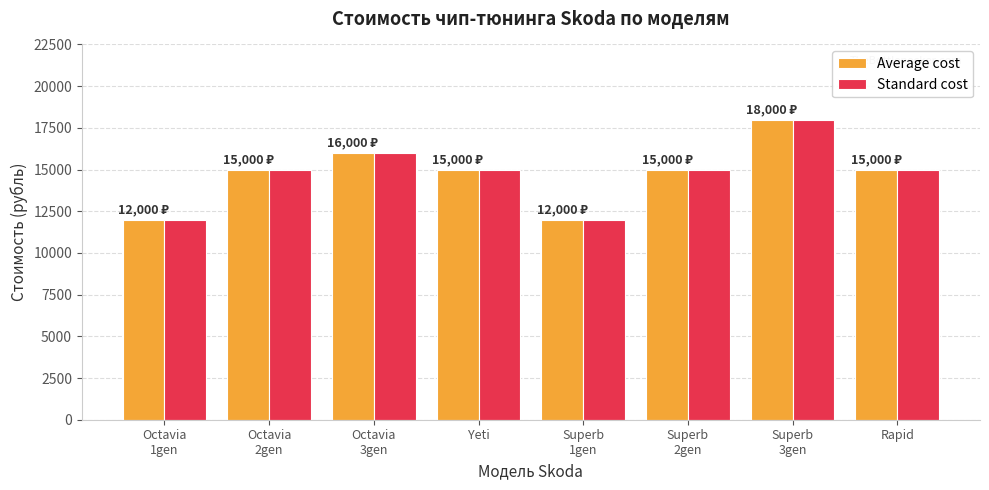

Does the chart contain stacked bars?

No